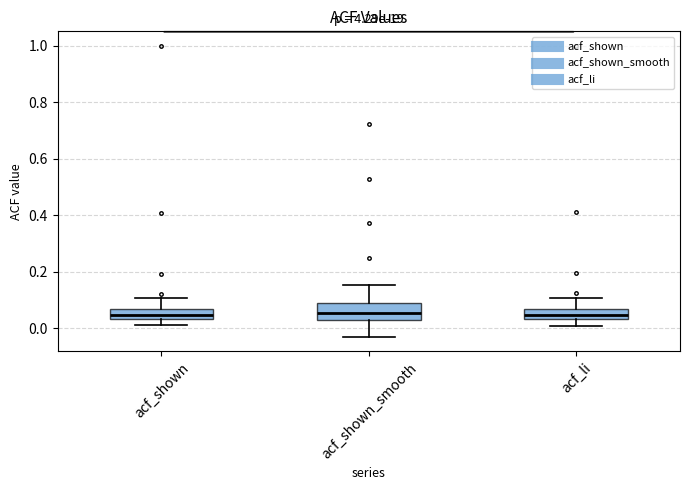

Which box is the tallest, from its lower edge to its upper edge?

acf_shown_smooth